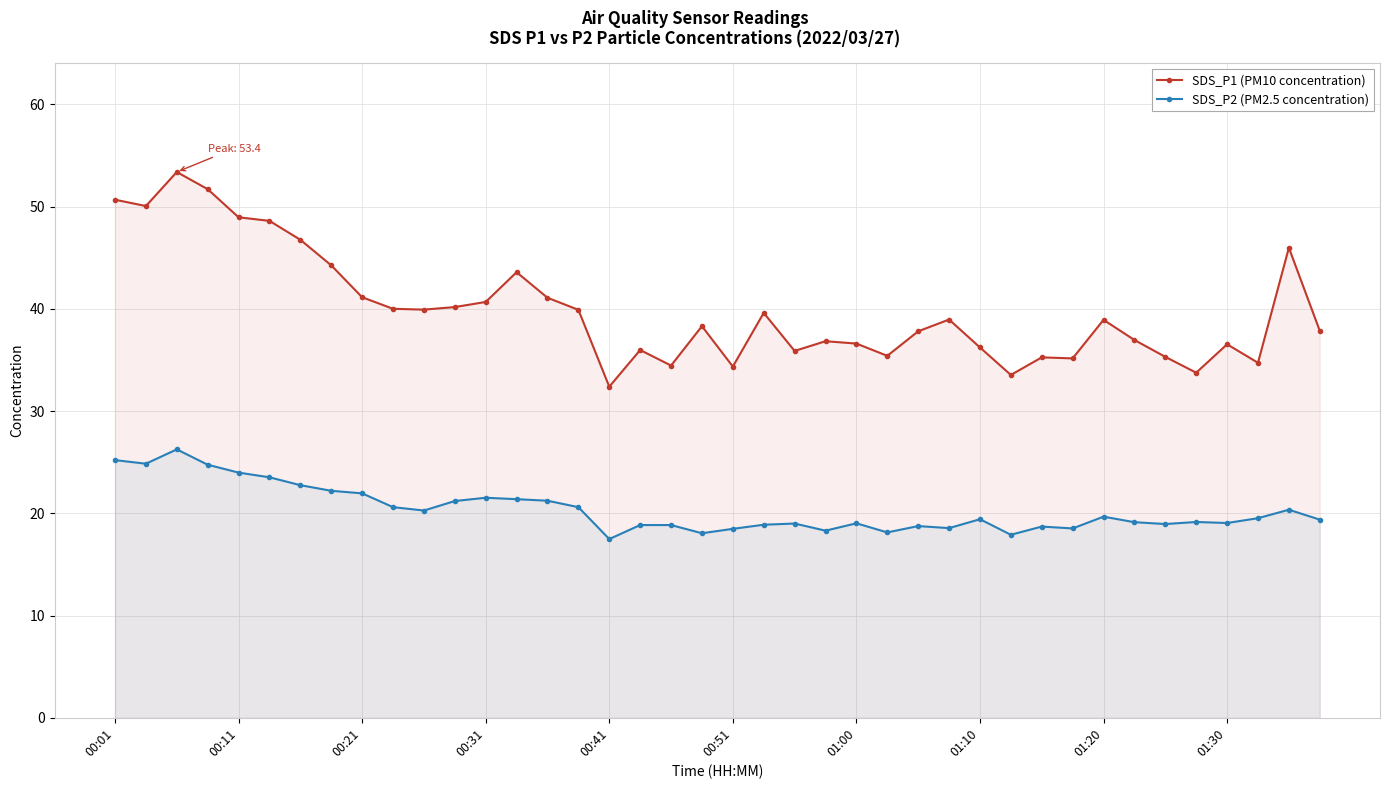

How many values in the SDS_P2 (PM2.5 concentration) series are below 19?

14